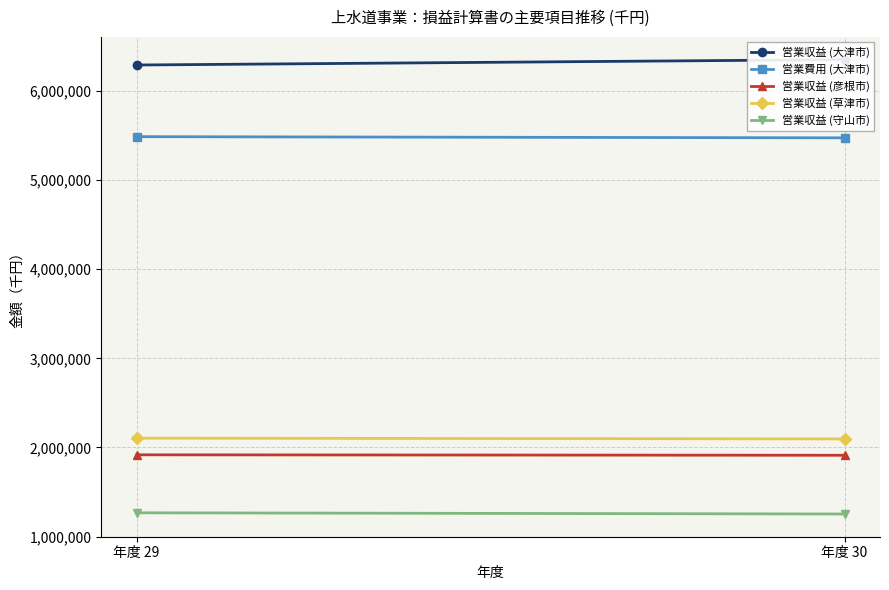

At 年度 30, list the series in order from smallest to largest.

営業収益 (守山市), 営業収益 (彦根市), 営業収益 (草津市), 営業費用 (大津市), 営業収益 (大津市)